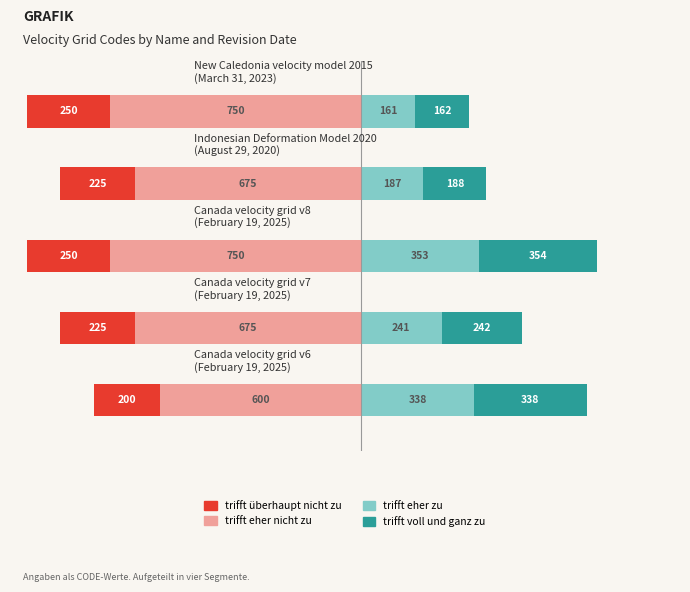

True or false: trifft voll und ganz zu has a value of 188 at −500.

True